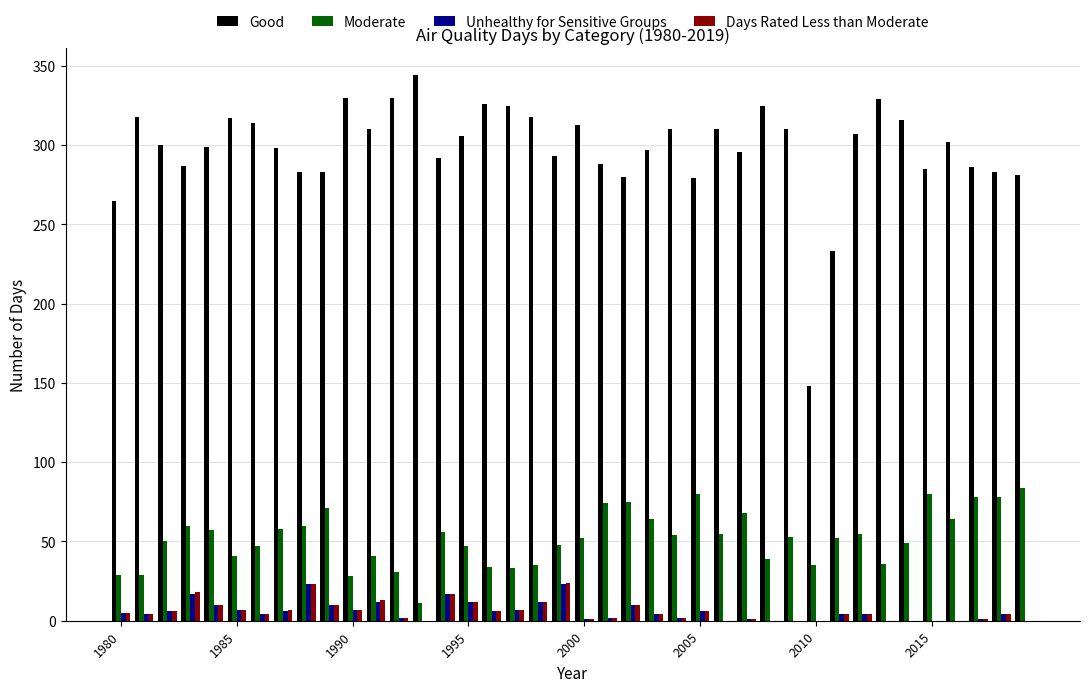

How many data points does each series have?

40